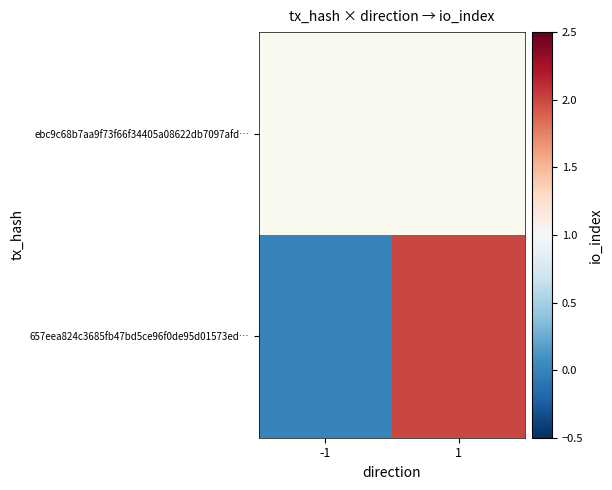

The 657eea824c3685fb47bd5ce96f0de95d01573ed… series shows 2.0 at 1. True or false?

True